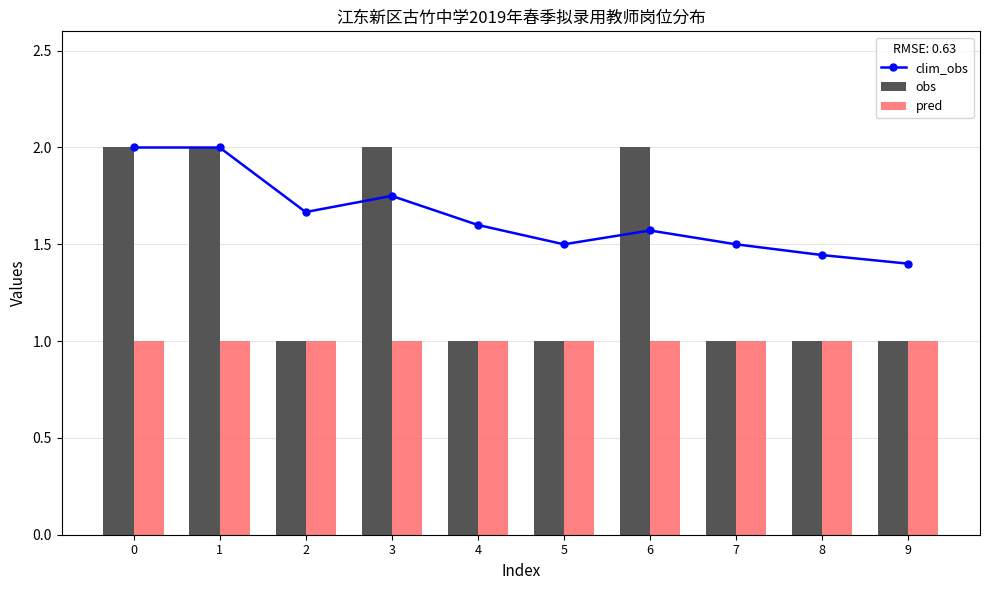

The value of obs at 1 is 2.0. True or false?

True